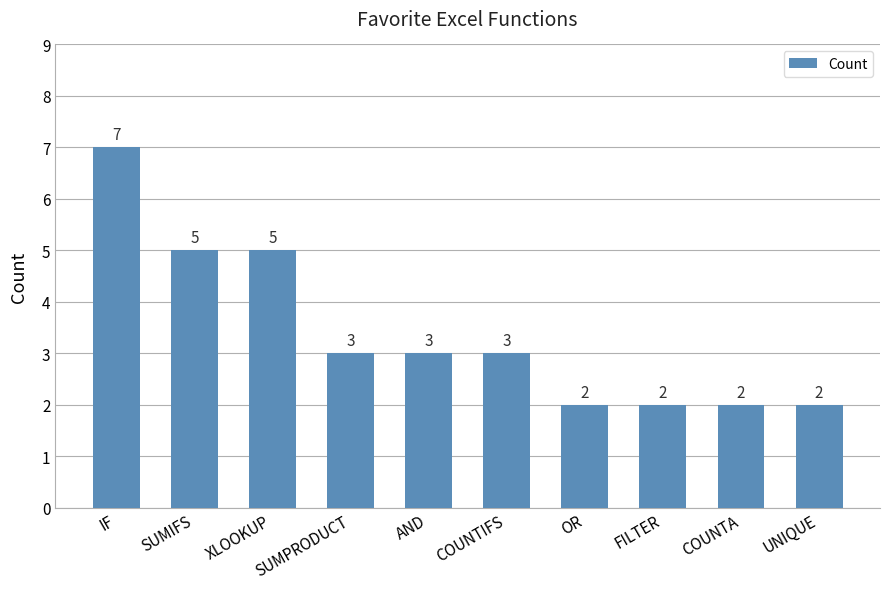

What is the difference between the maximum and minimum values?

5